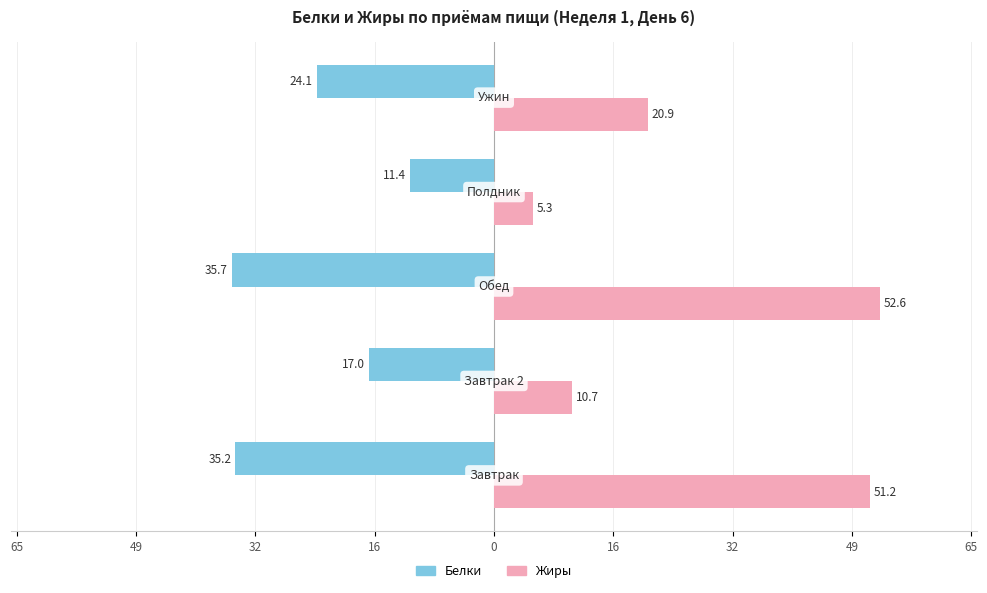

List the series in order of their overall mean, highest first.

Жиры, Белки